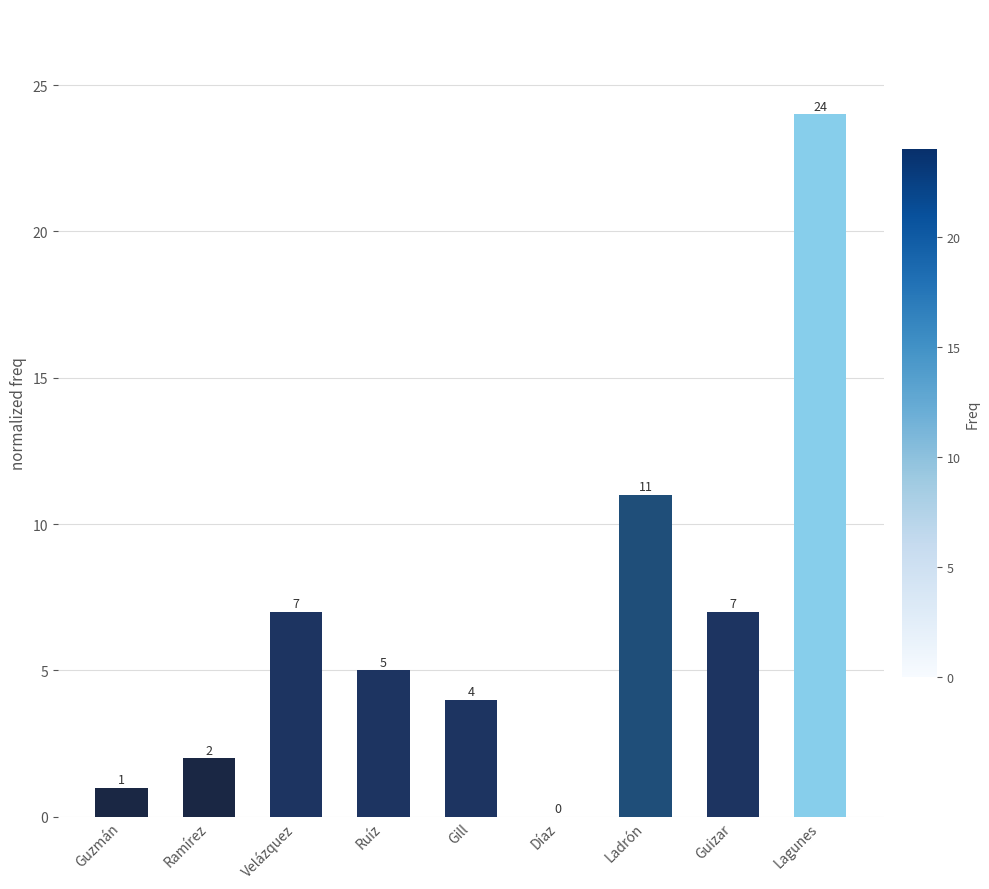

True or false: the data shows 4 at Gill.

True